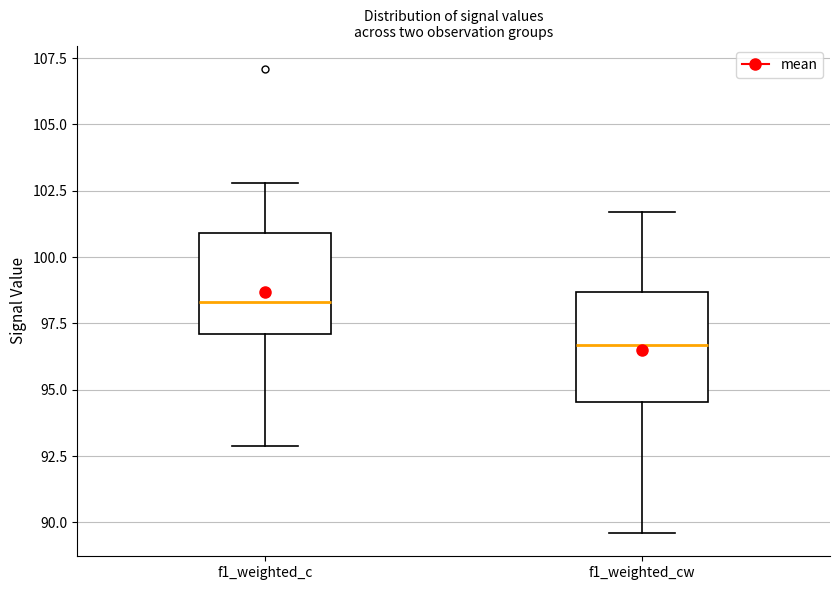

Reading left to right, read every box against the y-axis: the position of its median line, the range the box covers, and the ends of its whiskers. The values are not printed on the chart, so give them approximately, as read against the axis.

f1_weighted_c: median 98.5, box 97.0 to 101.0, whiskers 93.0 to 103.0
f1_weighted_cw: median 96.5, box 94.5 to 98.5, whiskers 89.5 to 101.5